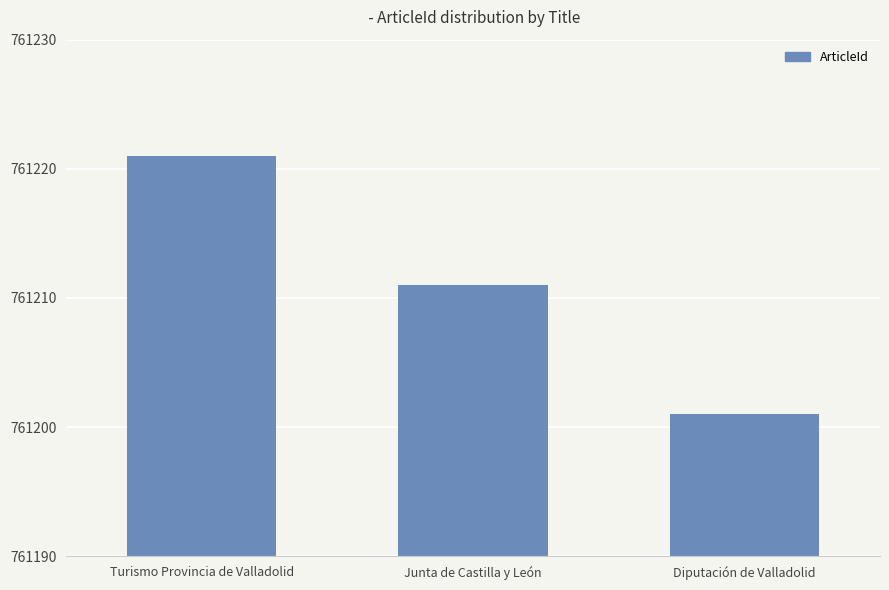

List the labels in order of value, largest first.

Turismo Provincia de Valladolid, Junta de Castilla y León, Diputación de Valladolid